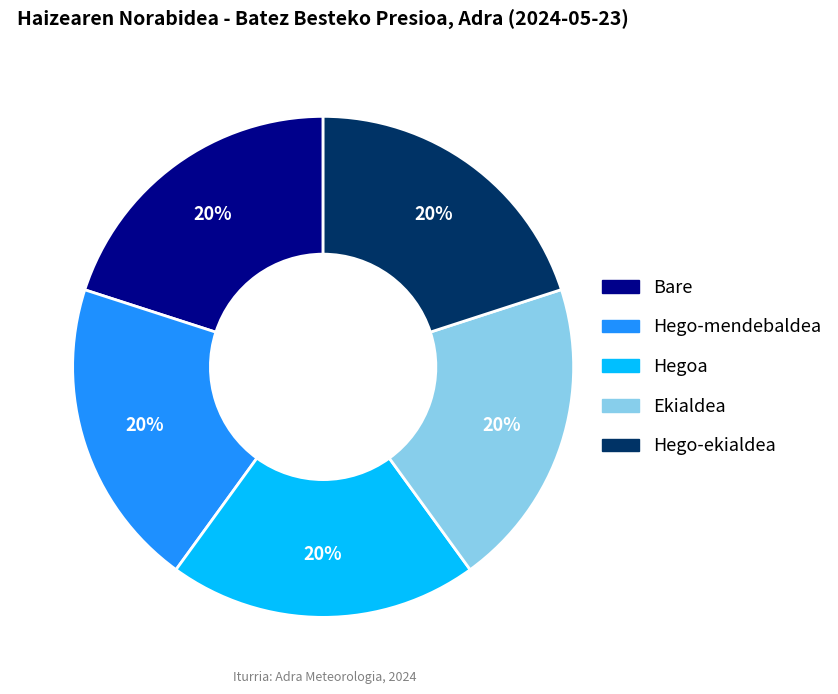

Does Hego-mendebaldea account for over 50% of the chart?

No